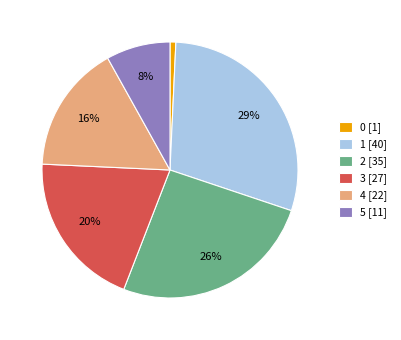

Is there a majority slice in this chart?

No